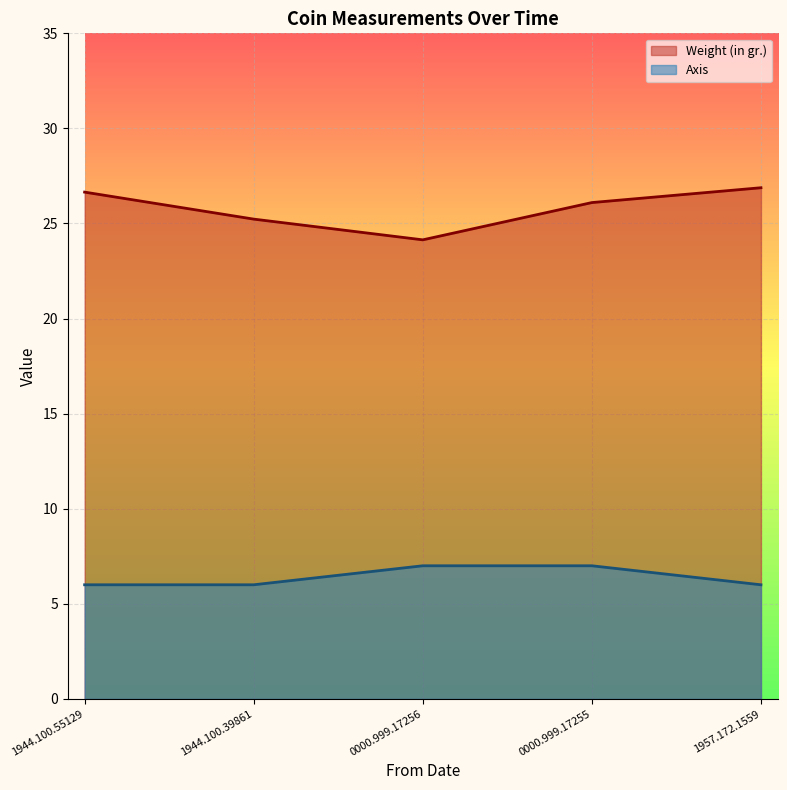

What position from the left is 1944.100.55129?

1